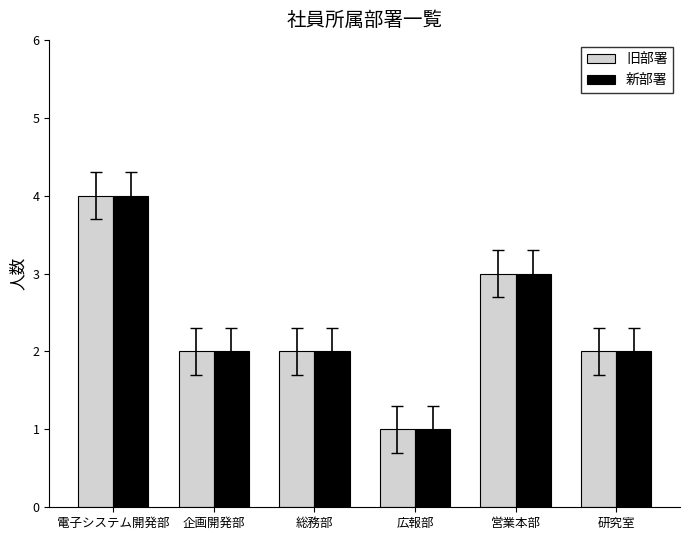

What is the average value of the 新部署 series?

2